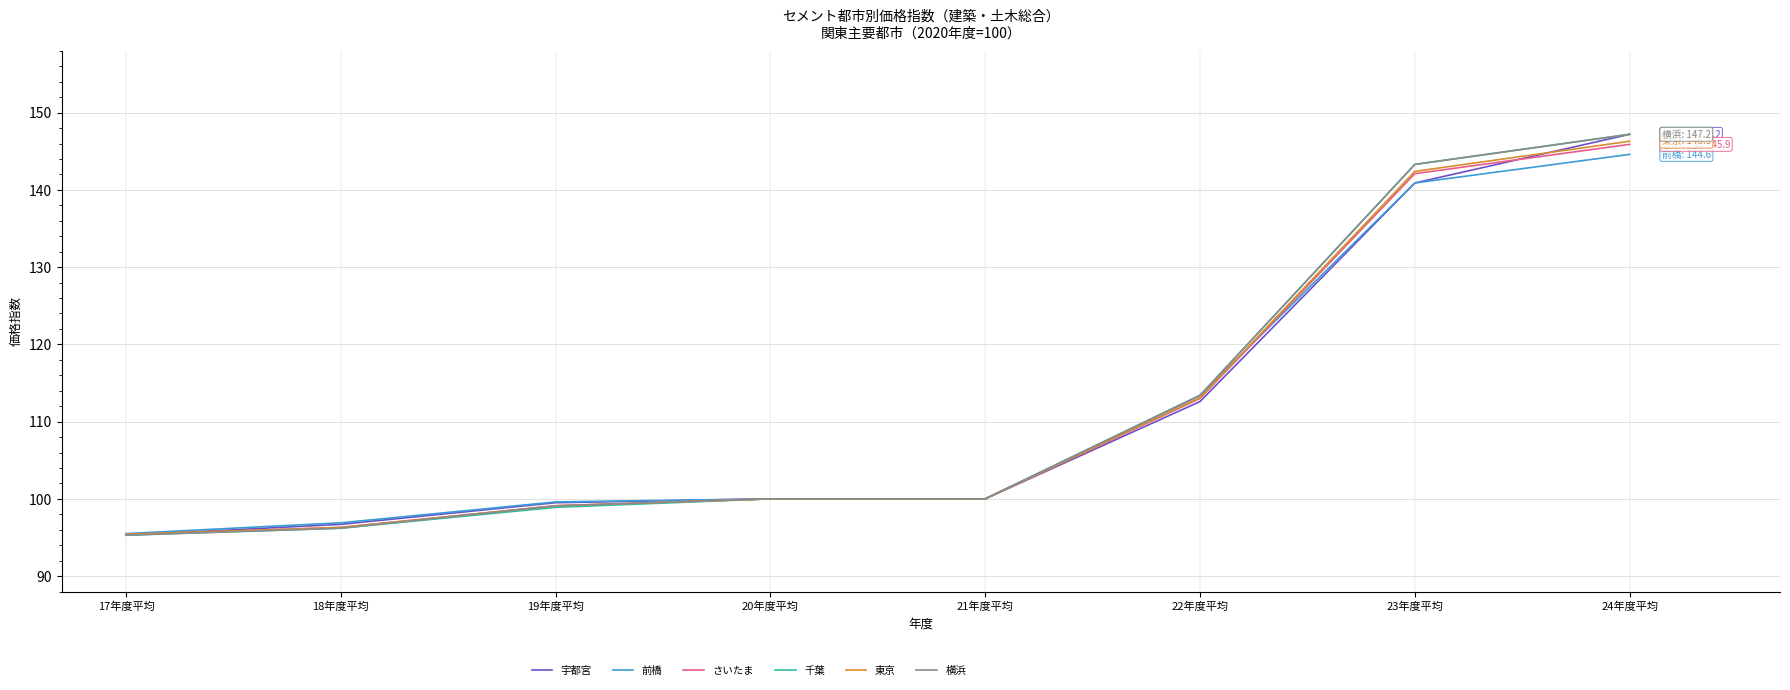

The value of 前橋 at 19年度平均 is 56.9. True or false?

False